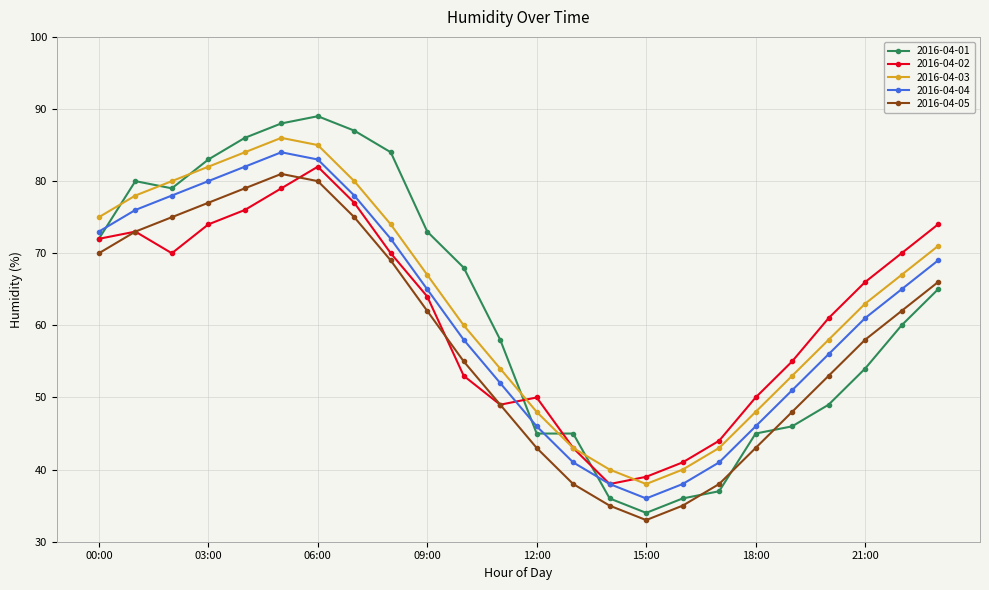

After their last crossing, which series has the higher values: 2016-04-03 or 2016-04-01?

2016-04-03